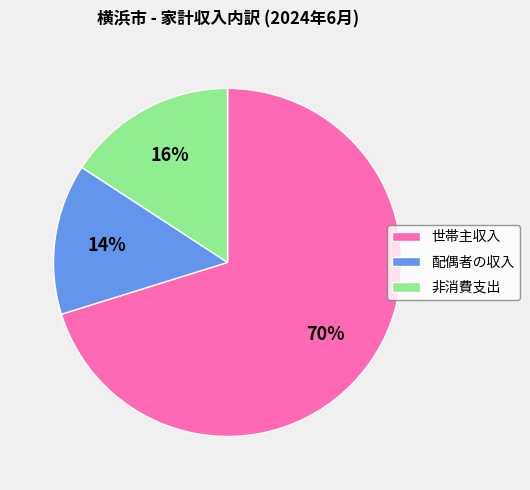

To the nearest percent, what is the combined percentage of 配偶者の収入 and 世帯主収入?

84%